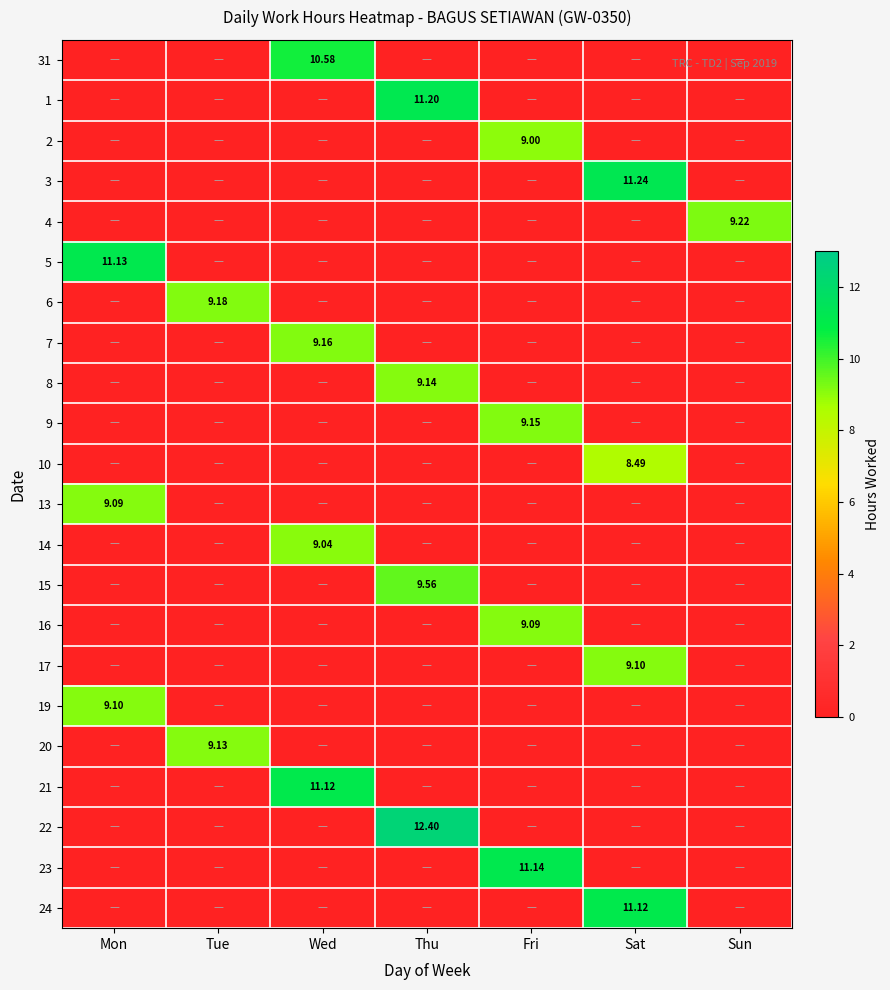

Between Thu and Fri, which is larger?

Thu